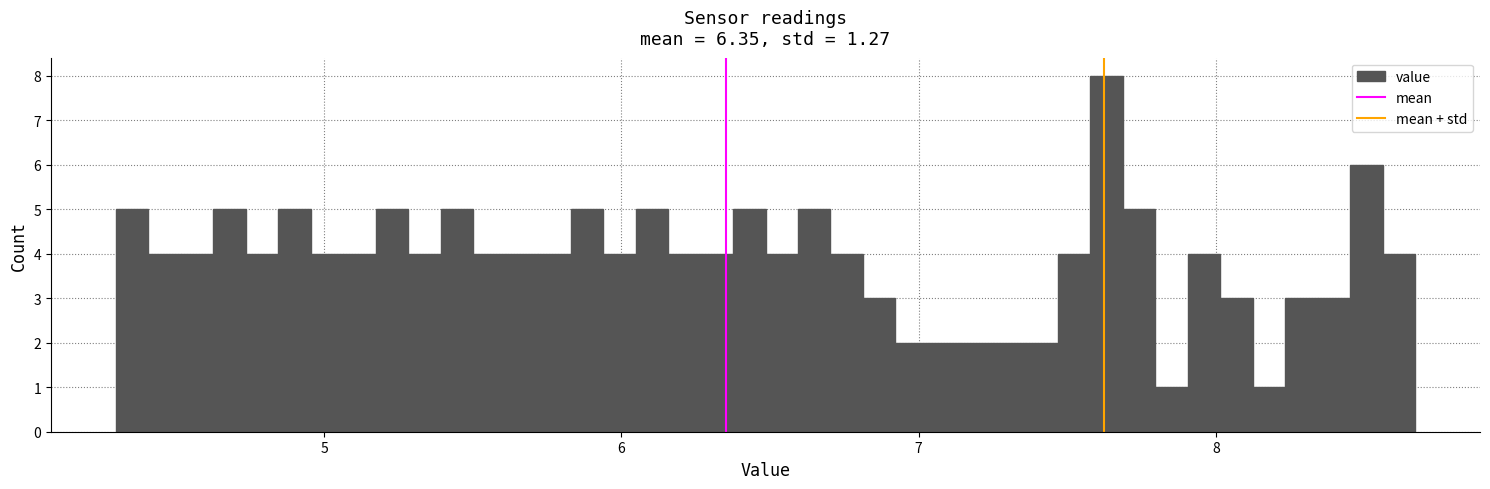

Around what value on the x-axis is the tallest bar? Give the approximate position of its centre, as read against the axis.

7.6